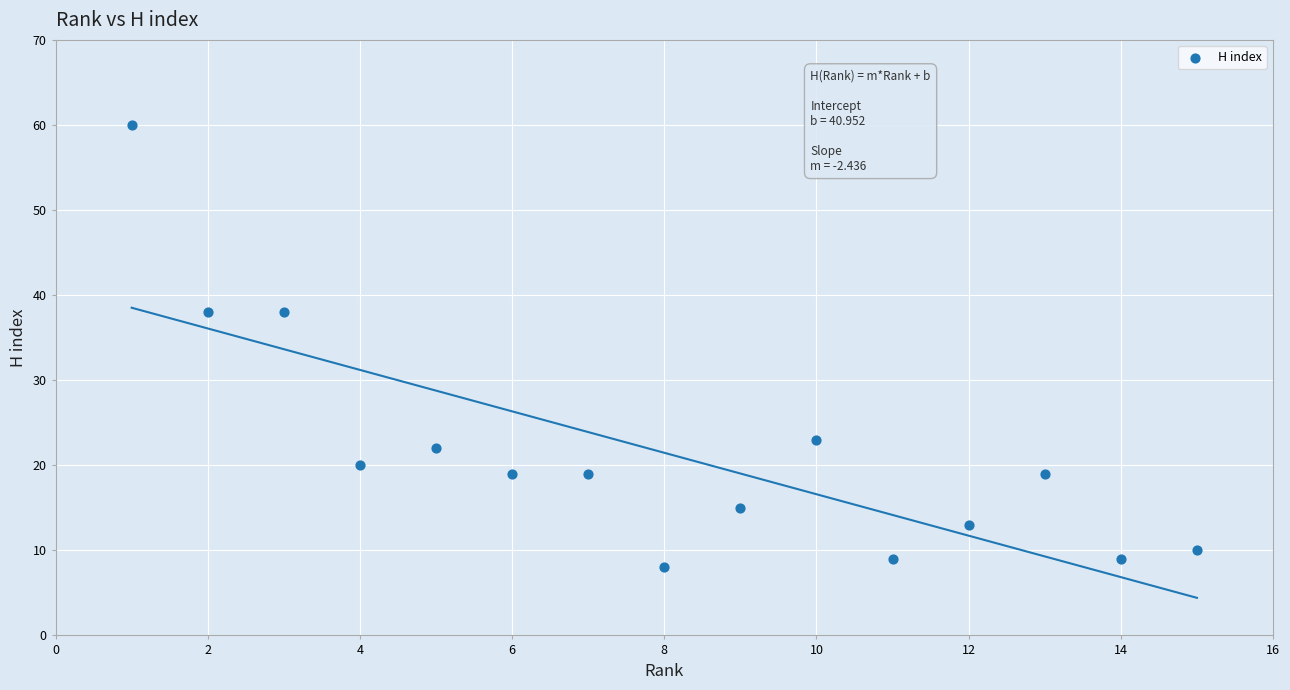

What is the range of Y values (max minus min)?

52